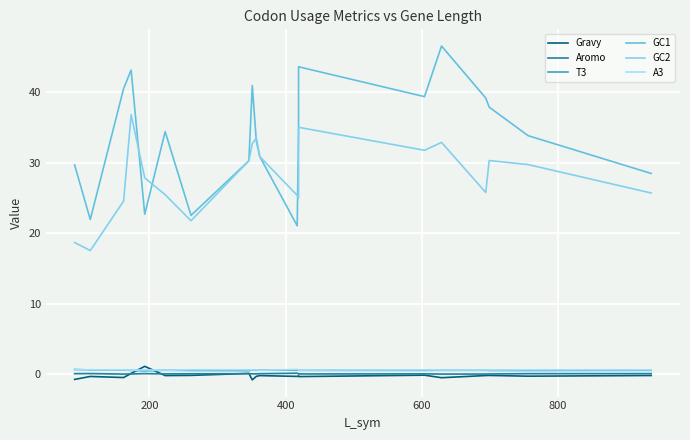

The value of A3 at 0 is 1.1. True or false?

False